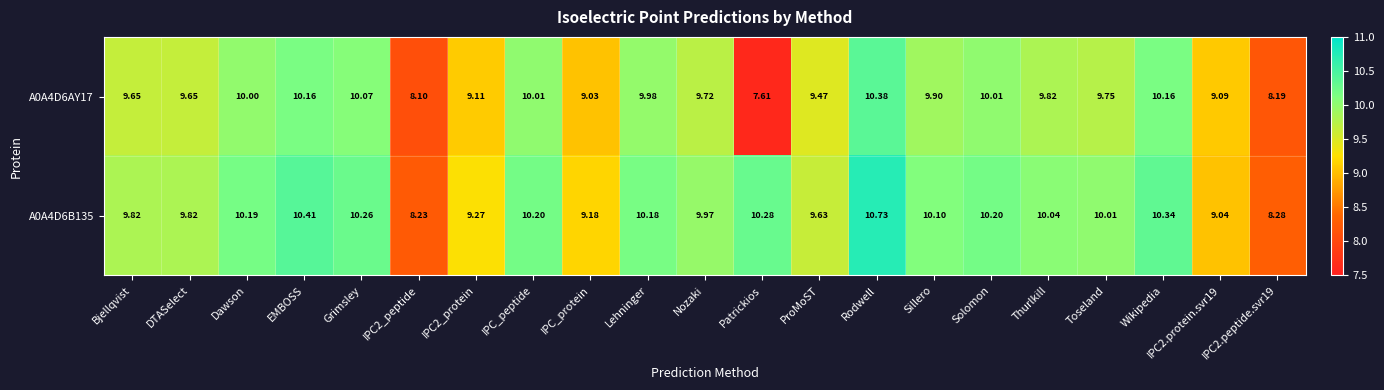

Where does the A0A4D6B135 series first go above 10?

Dawson